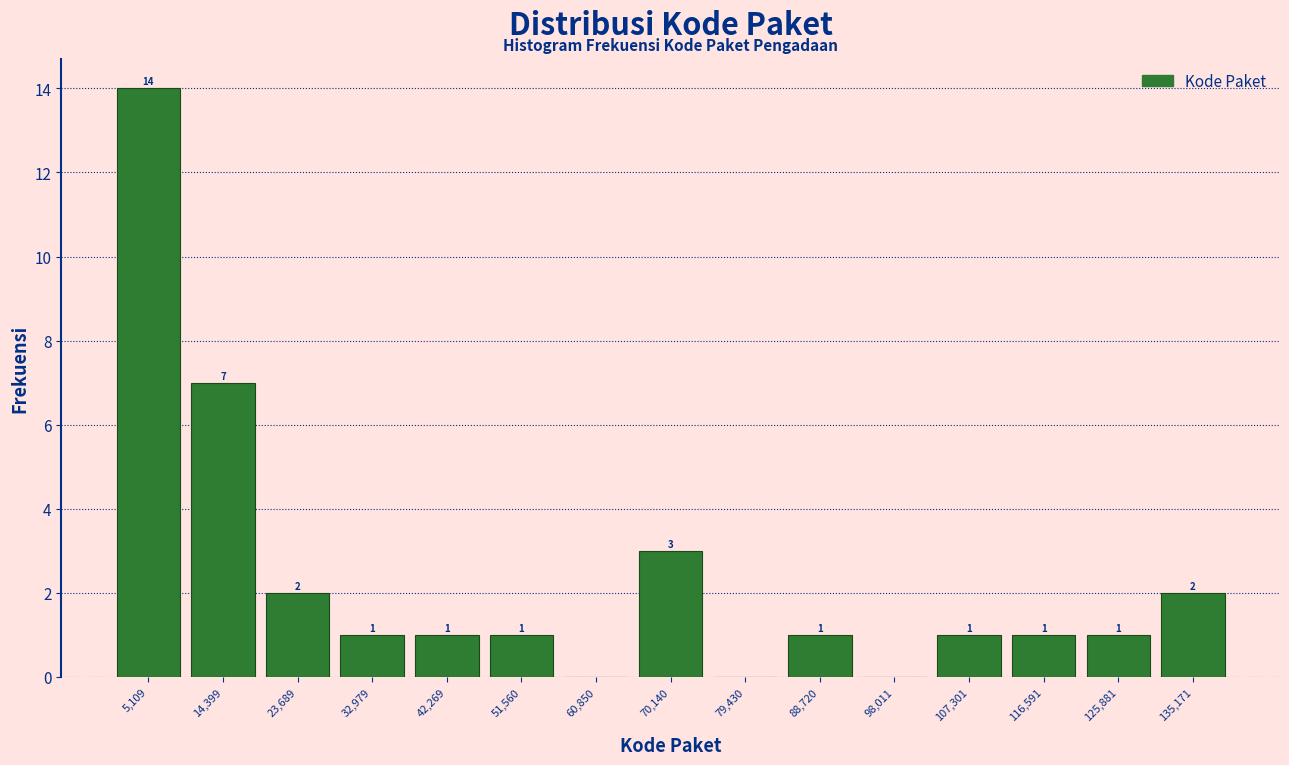

Over which range of the x-axis is the bar tallest?

0 to 10000